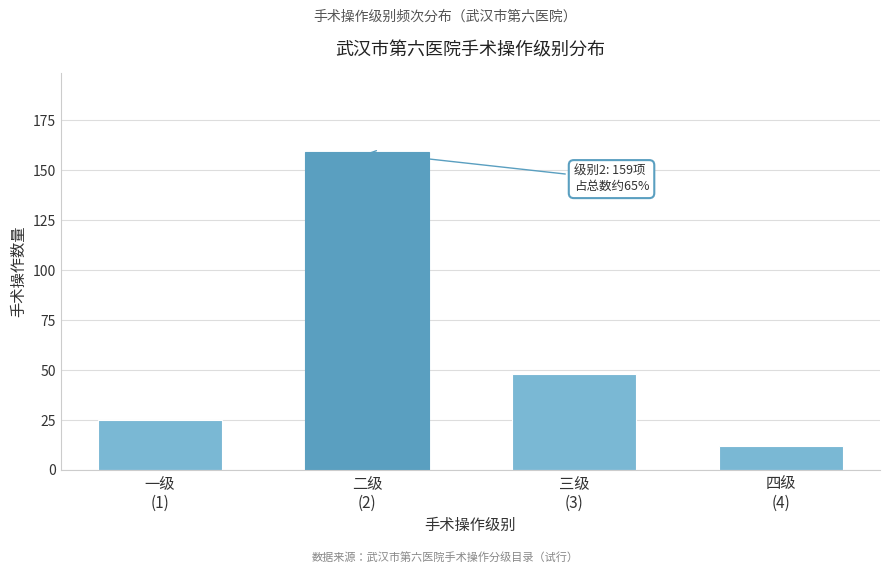

Reading left to right, extract all data points from this chart.

25	159	48	12